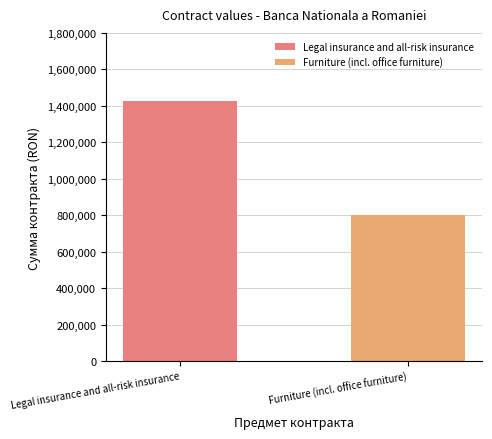

What is the sum of the values at Legal insurance and all-risk insurance and Furniture (incl. office furniture)?

2226337